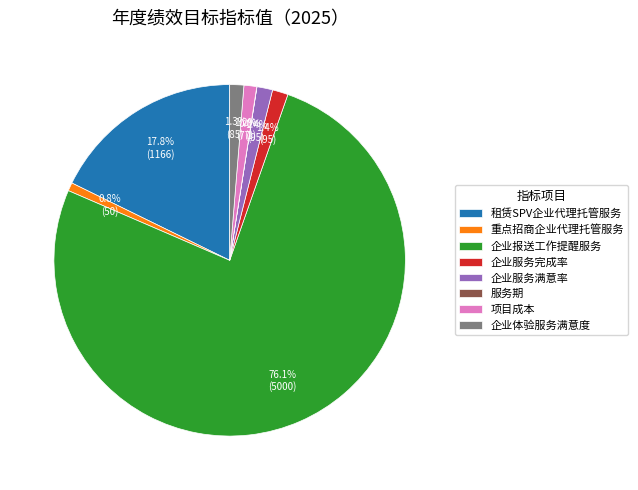

Do 企业体验服务满意度 and 企业服务完成率 together represent more than half of the pie?

No